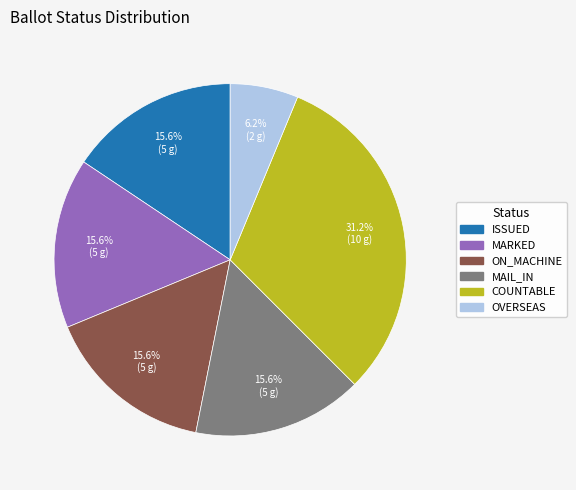

To the nearest percent, what is the difference between the largest and smallest slice percentages?

25%